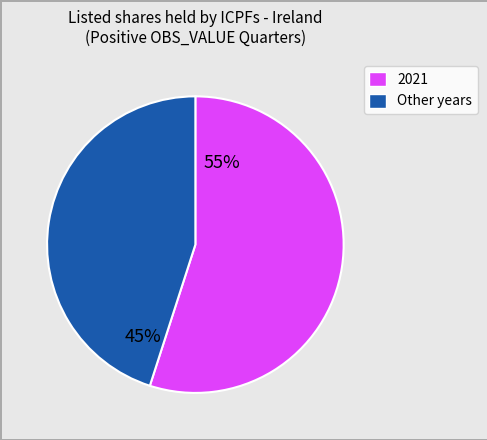

Does any single category account for the majority?

Yes